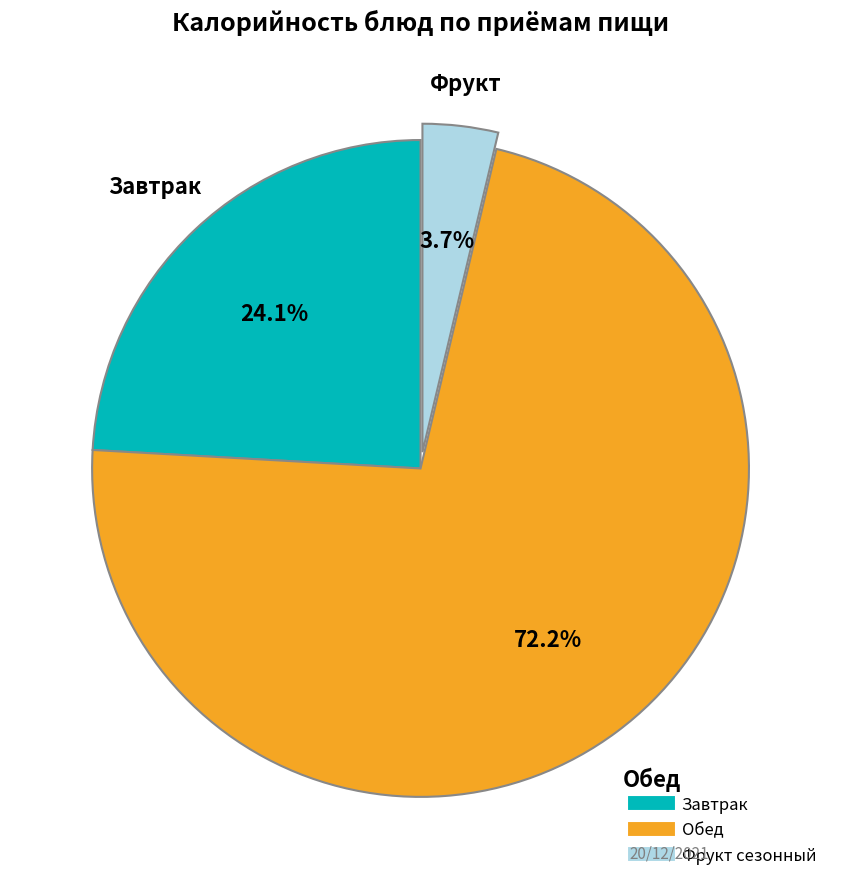

Which slice is the largest?

Обед